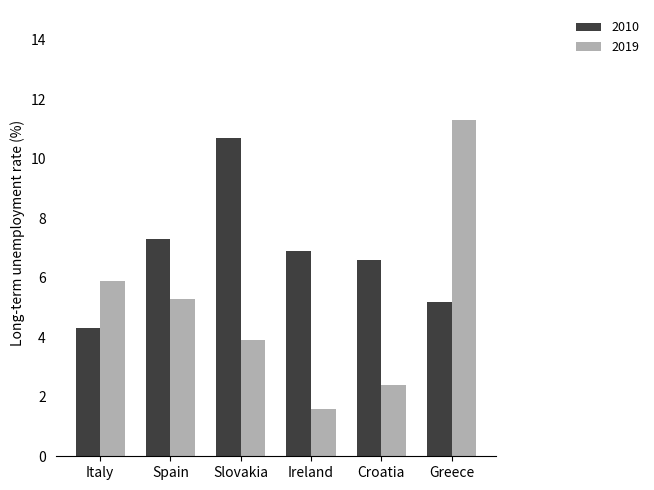

At which category is the sum across all series the highest?

Greece